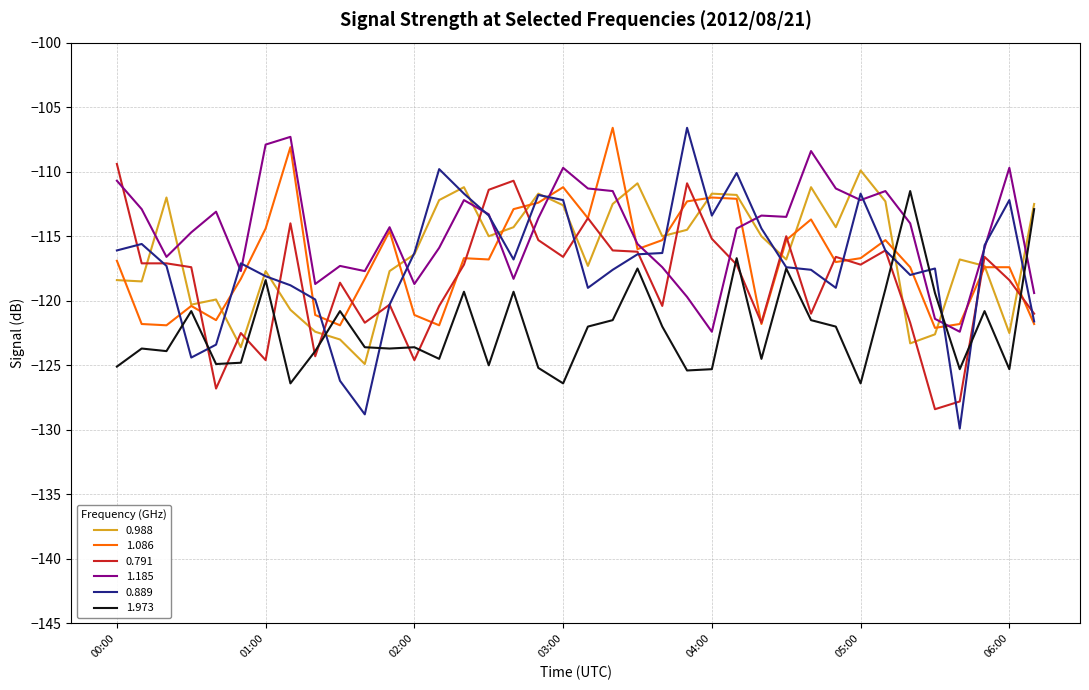

What is the maximum value for 0.889?

-106.6